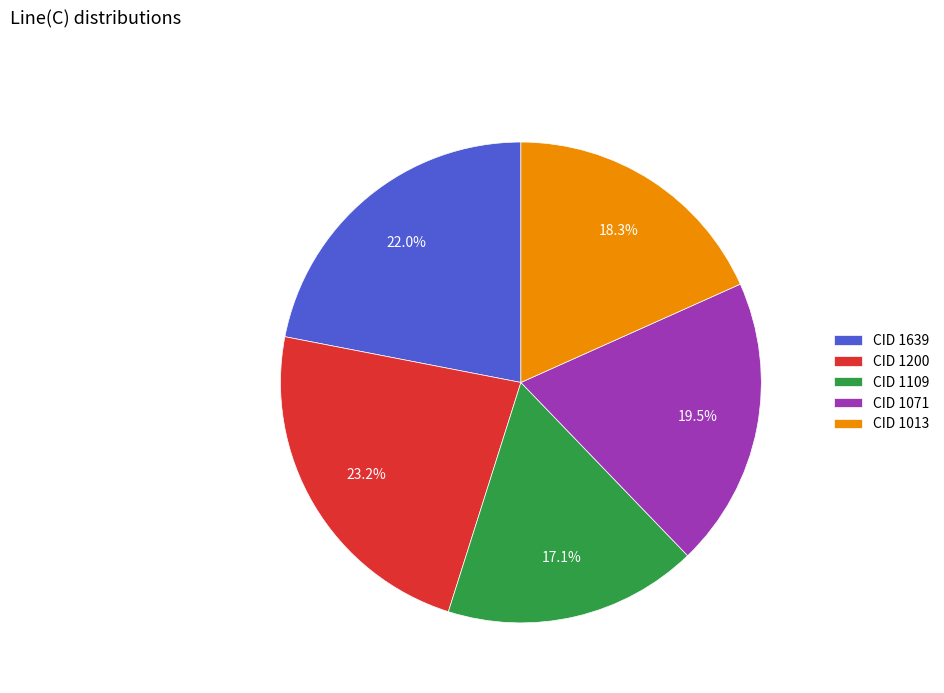

Do CID 1071 and CID 1639 together represent more than half of the pie?

No